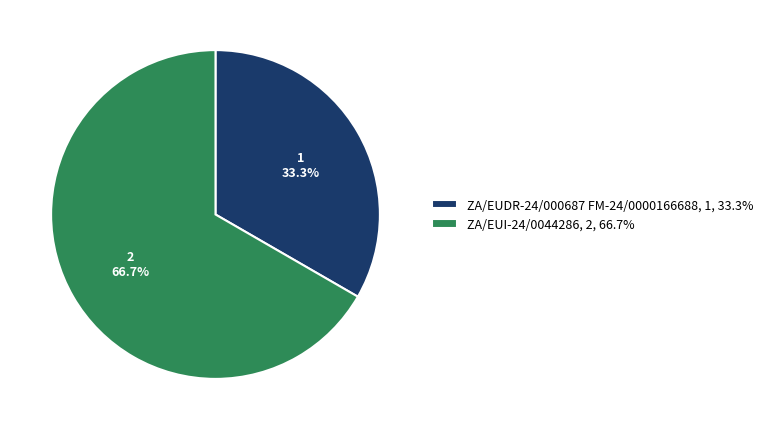

Is ZA/EUI-24/0044286 the majority of the pie?

Yes